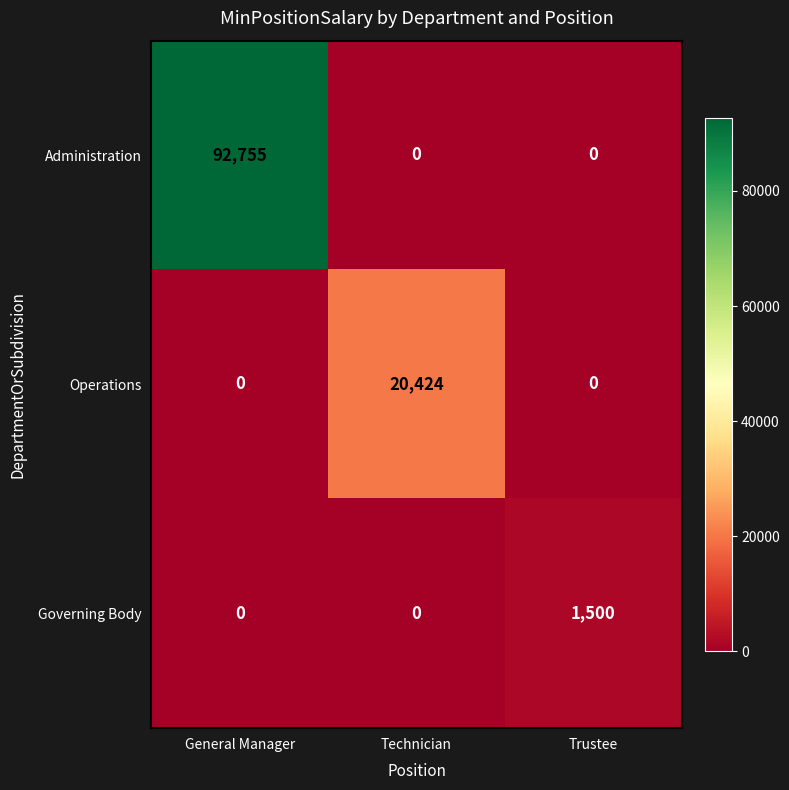

Rank the series by their maximum value, from lowest to highest.

Governing Body, Operations, Administration